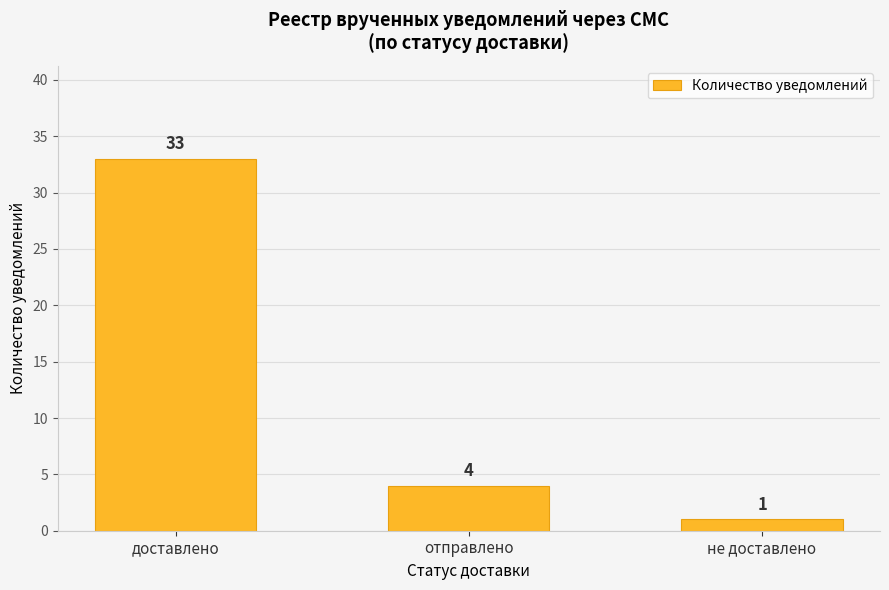

How many bars are there in total?

3